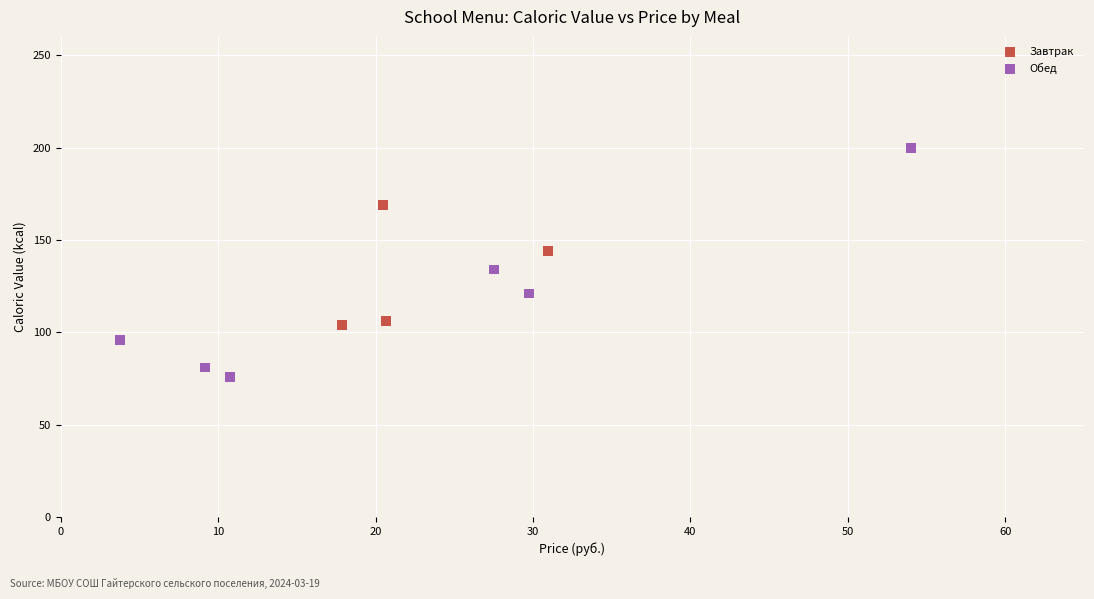

Which series reaches the maximum Y coordinate?

Обед